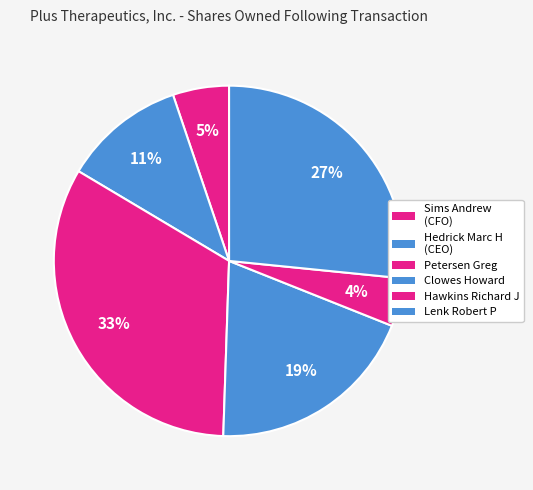

What is the total percentage of Petersen Greg and Clowes Howard?

52.5%